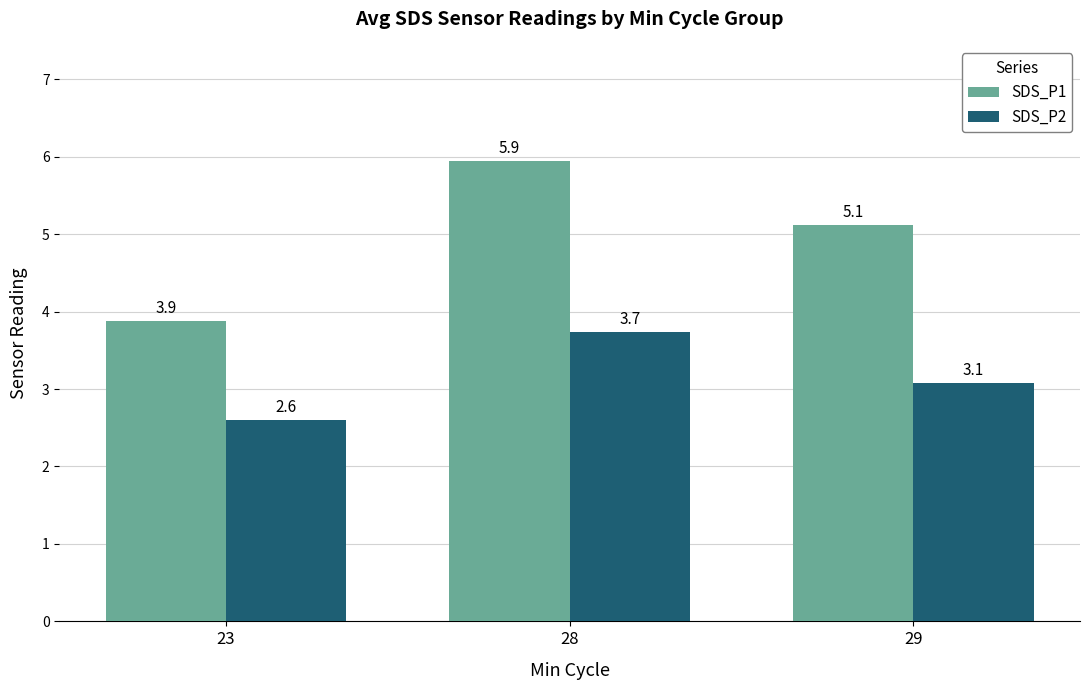

What is the value of the SDS_P2 bar at the 3rd from the left?

3.1